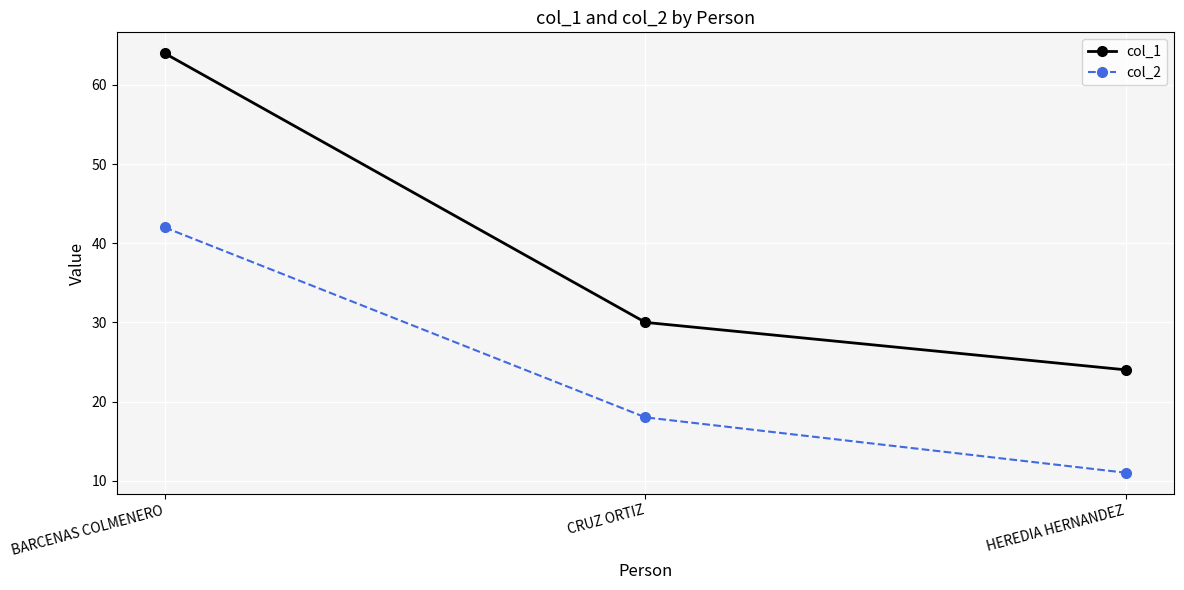

What are all the series names shown in the legend?

col_1, col_2